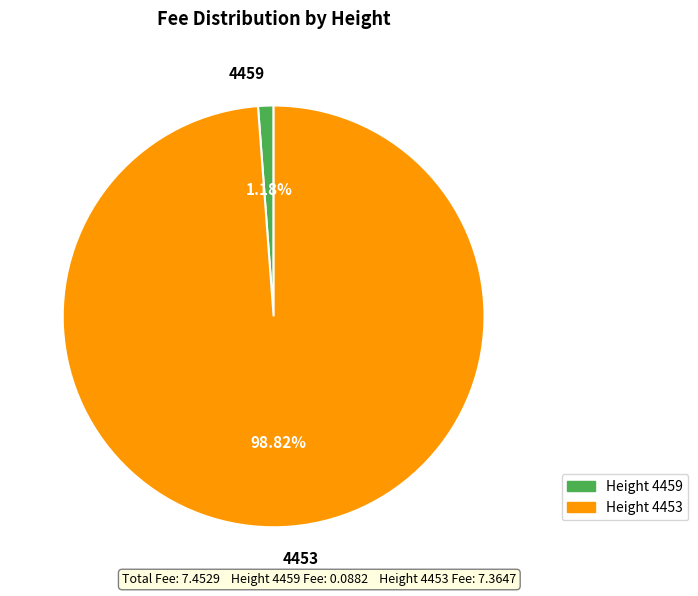

What is the total percentage of 4453 and 4459?

100.0%